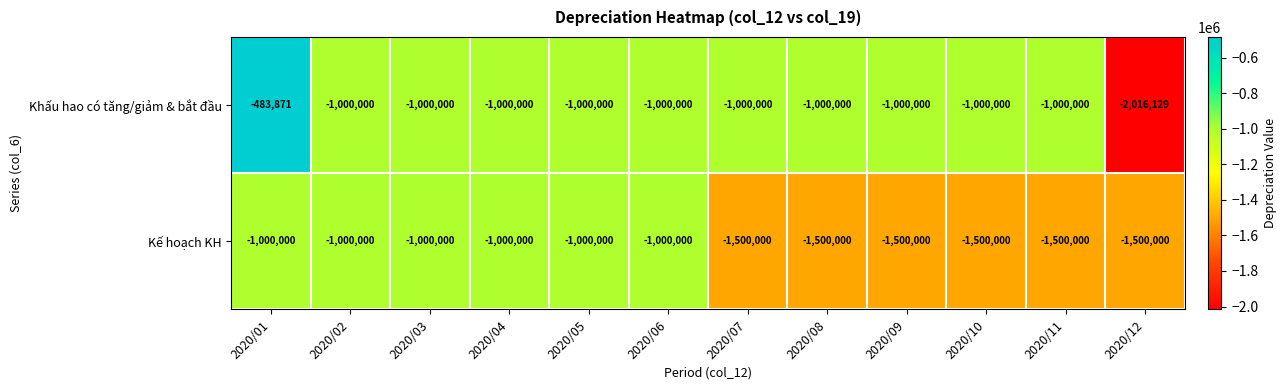

Where is Khấu hao có tăng/giảm & bắt đầu nearest to the value -1250000?

2020/02